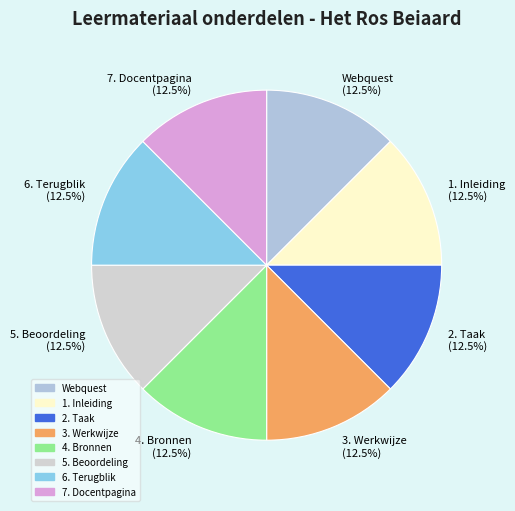

How many slices are in this pie chart?

8